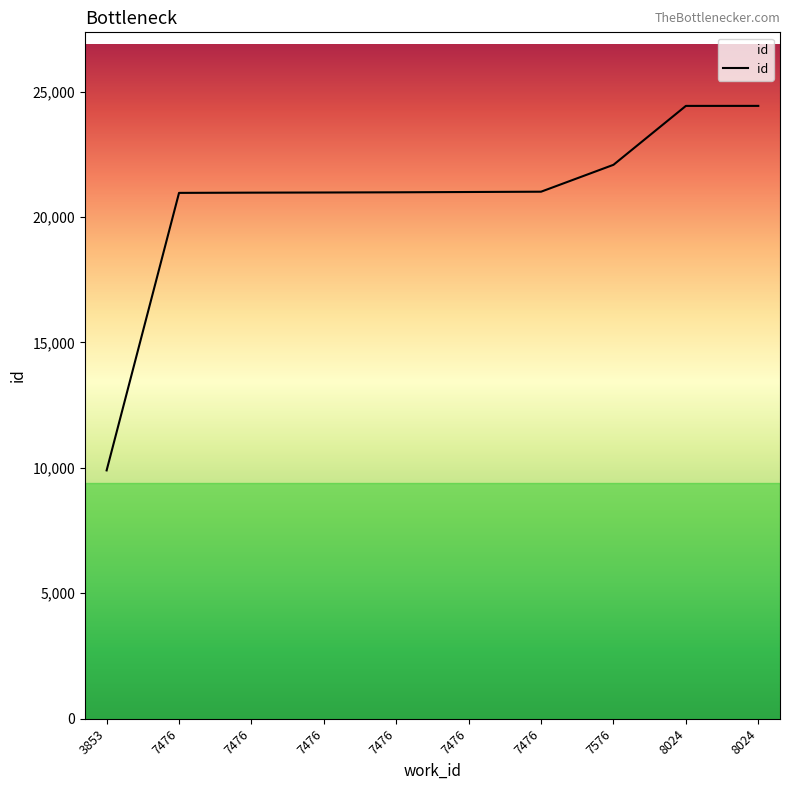

Does the chart display data point markers on the line(s)?

No